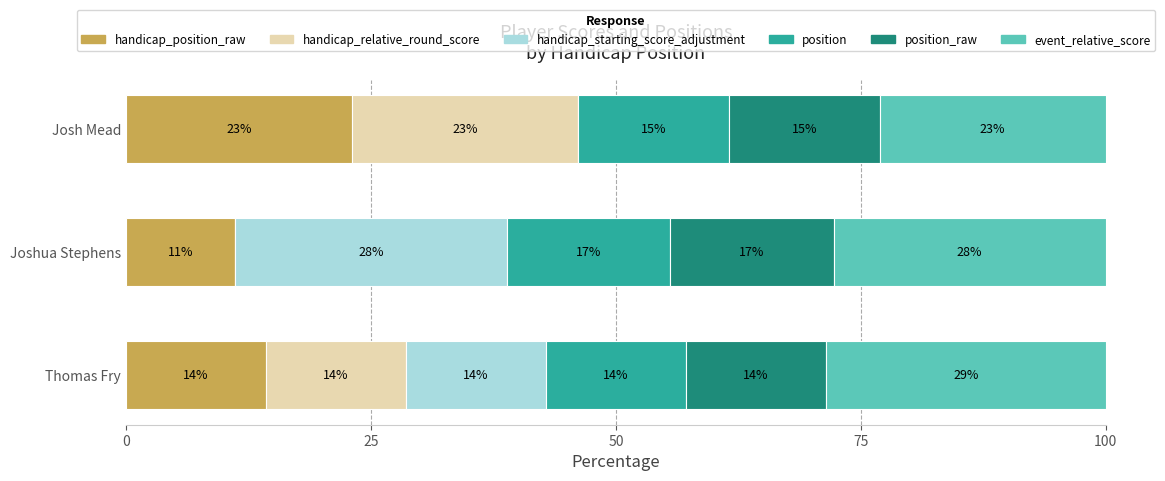

What is the value of the handicap_position_raw bar at the 2nd from the left?

11.1